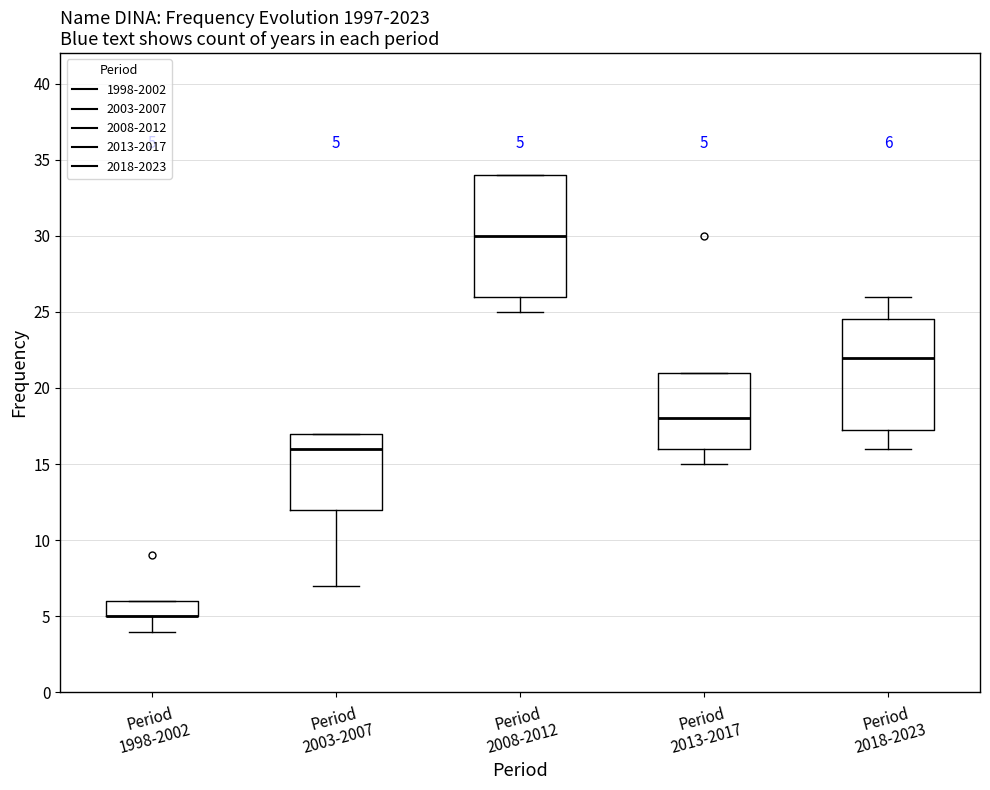

Comparing the boxes themselves (not the whiskers), which one is the tallest?

Period 2008-2012